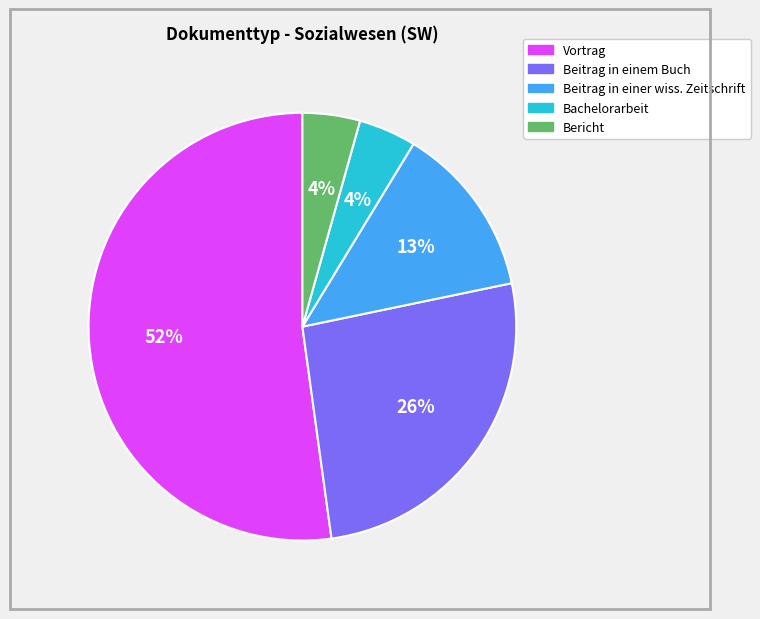

To the nearest percent, what is the average slice percentage?

20%